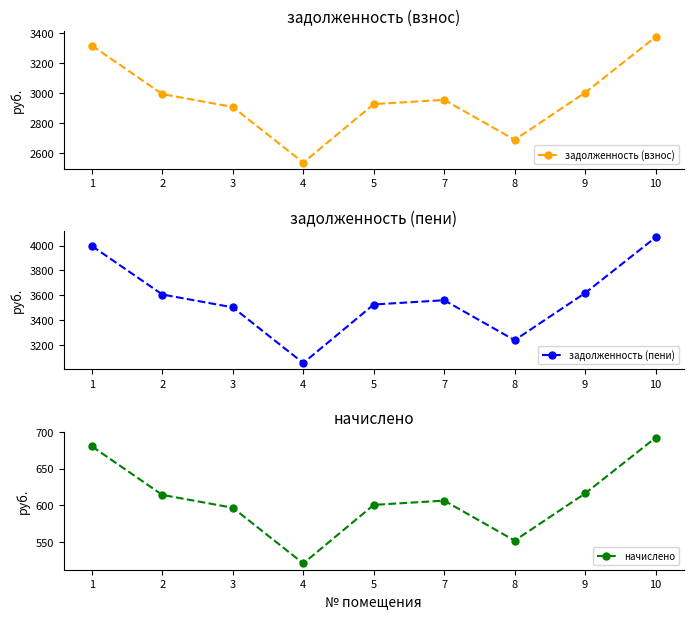

At which label does задолженность (взнос) first exceed 2954?

1